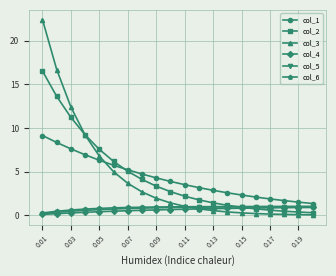

What is the maximum value for col_3?

22.4